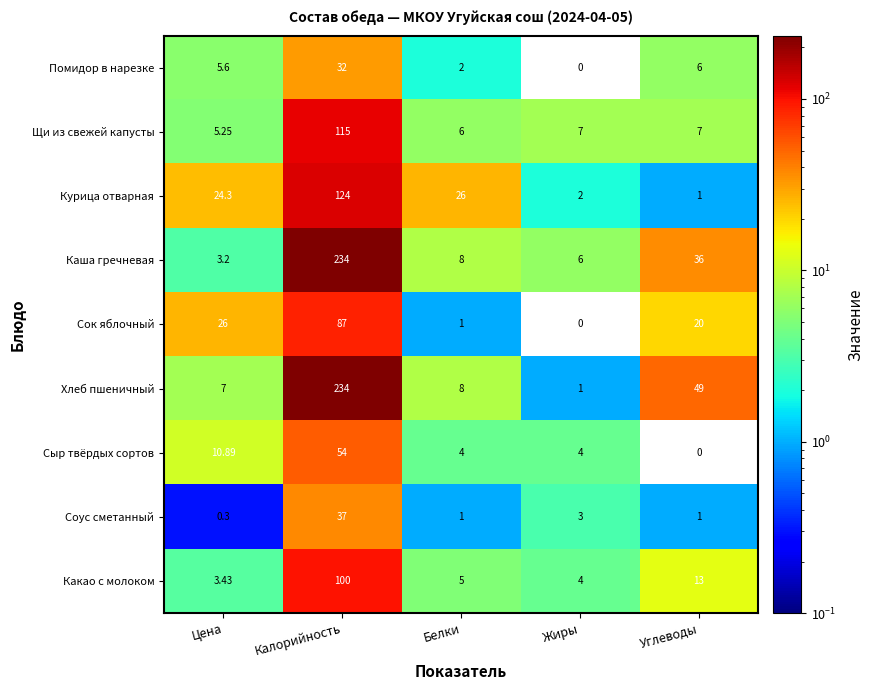

At which label does Какао с молоком first exceed 5?

Калорийность